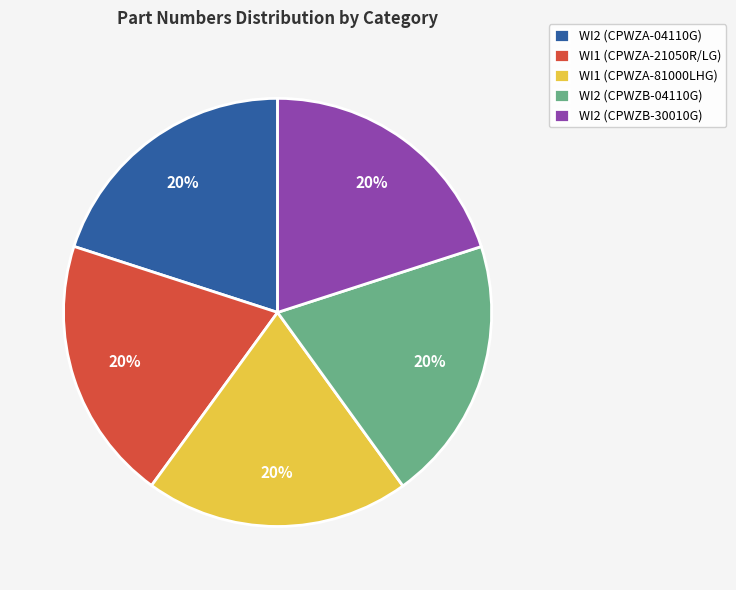

Is it true that WI2 (CPWZB-04110G) is 20% of the pie?

True